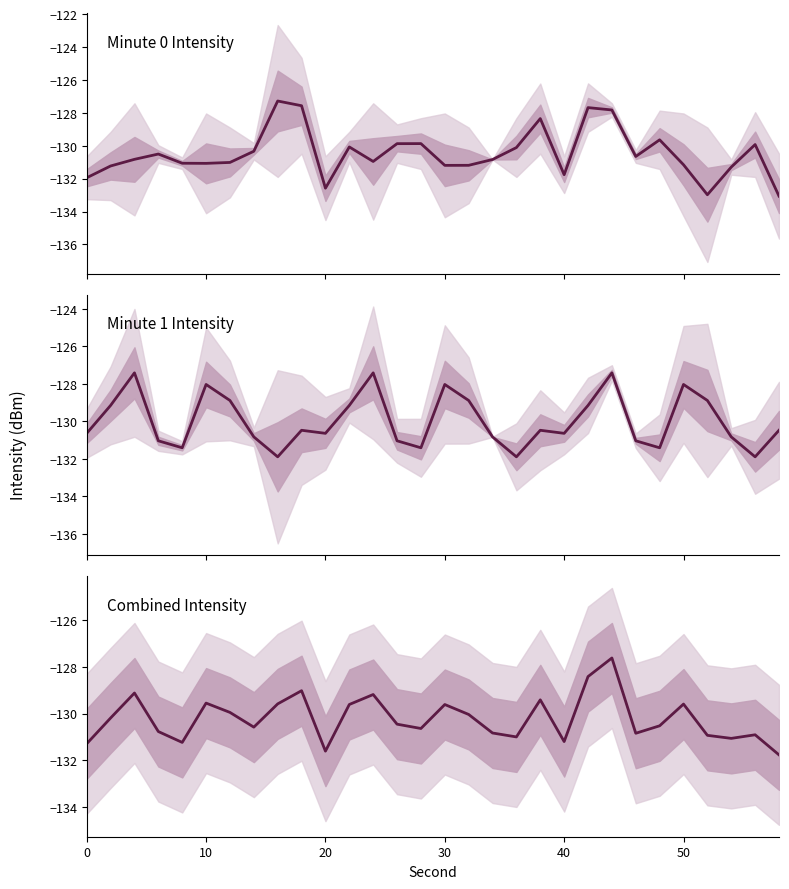

Reading right to left, extract all data points from this chart.

-131.8	-130.9	-131.1	-130.9	-129.6	-130.5	-130.8	-127.6	-128.4	-131.2	-129.4	-131.0	-130.8	-130.0	-129.6	-130.6	-130.5	-129.2	-129.6	-131.6	-129.0	-129.6	-130.6	-130.0	-129.6	-131.2	-130.8	-129.1	-130.2	-131.3